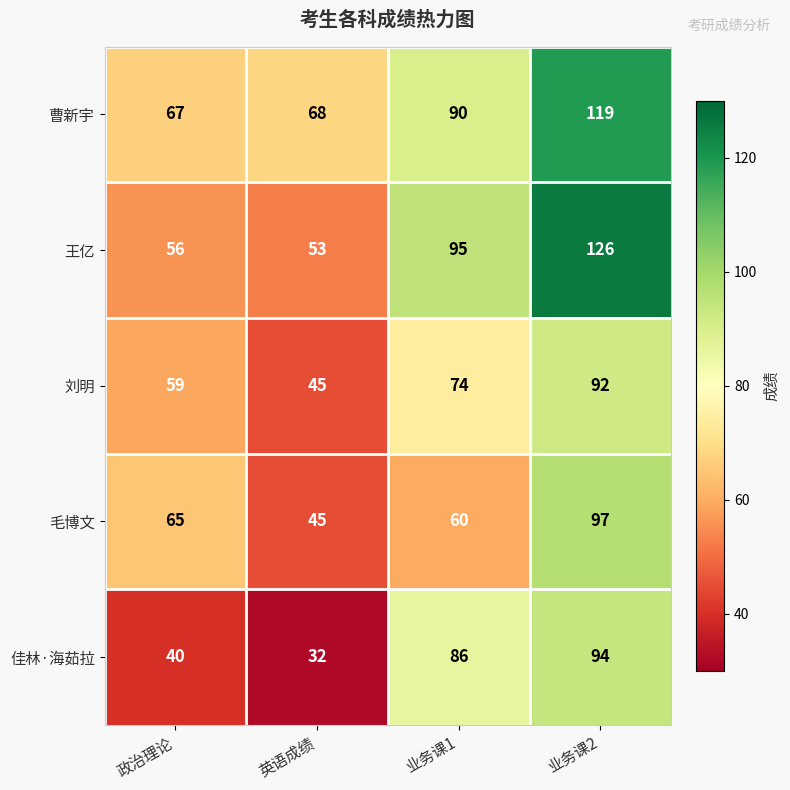

What is the difference between the maximum and second lowest values in the 佳林·海茹拉 series?

54